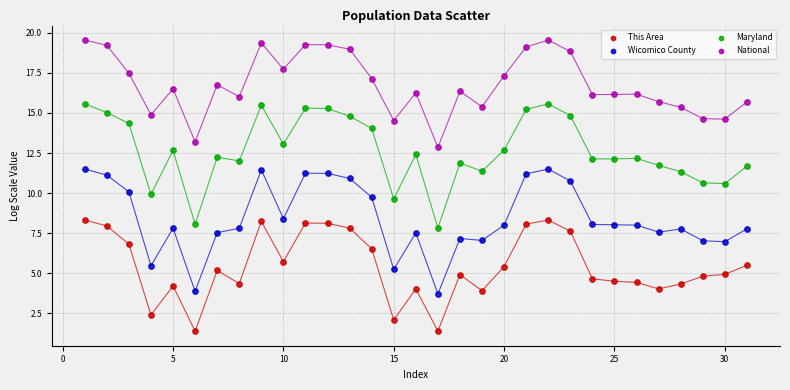

Which series contains the lowest Y value?

This Area